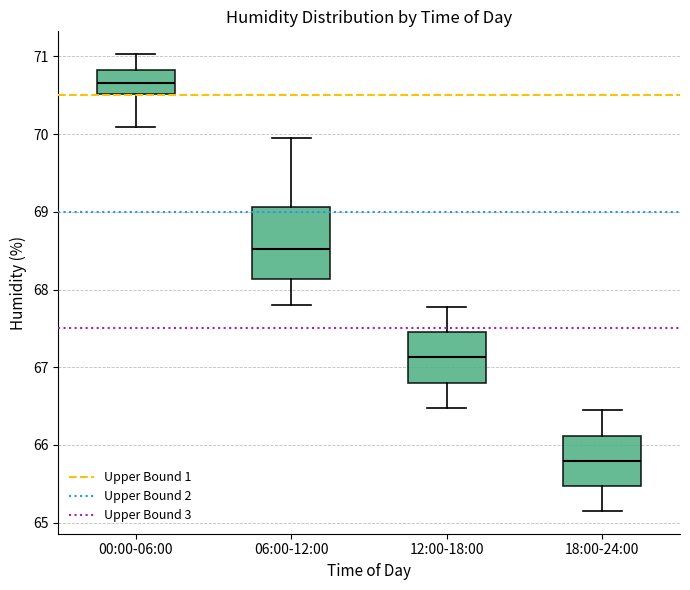

Which box is the tallest, from its lower edge to its upper edge?

06:00-12:00